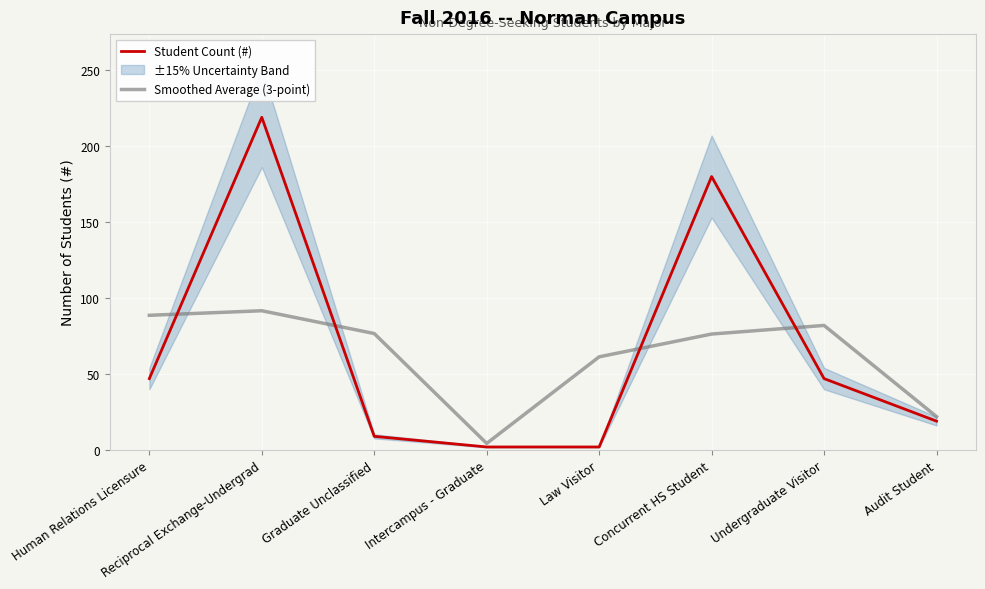

What is the maximum value for Smoothed Average (3-point)?

91.7